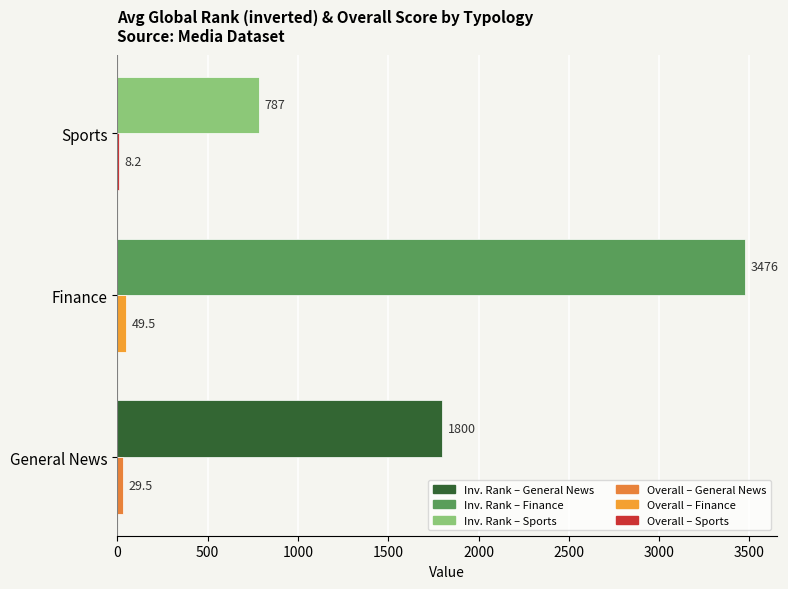

At which category is the sum across all series the highest?

Finance